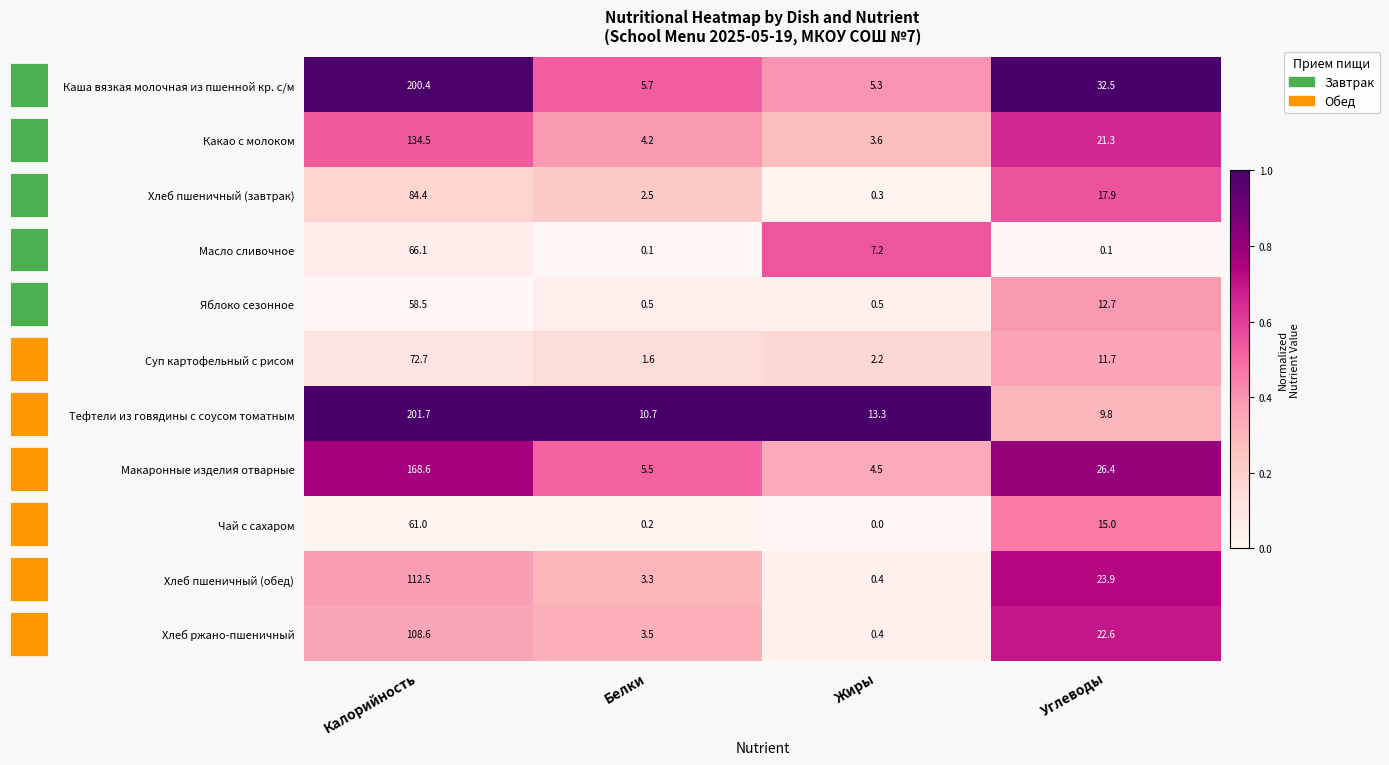

How many data points does each series have?

4